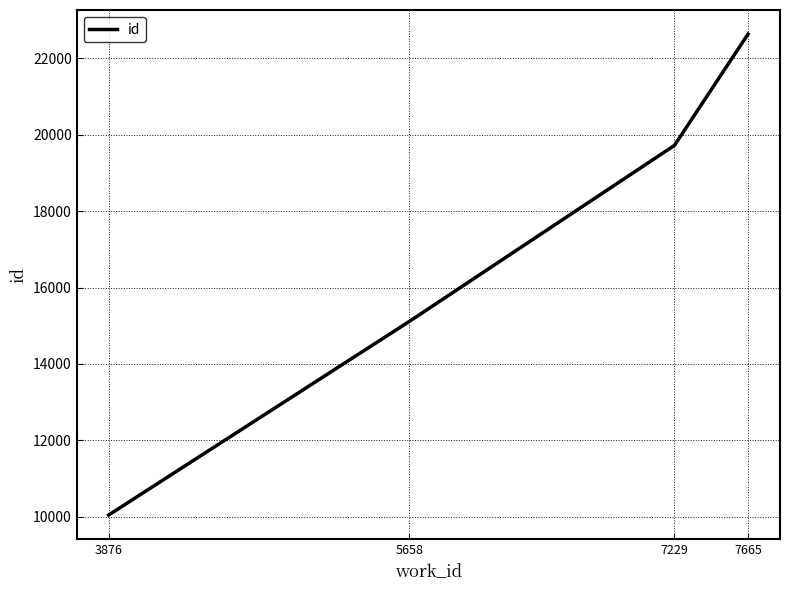

Reading left to right, list all the values displayed in this chart.

3876=10044	5658=15114	7229=19723	7665=22639